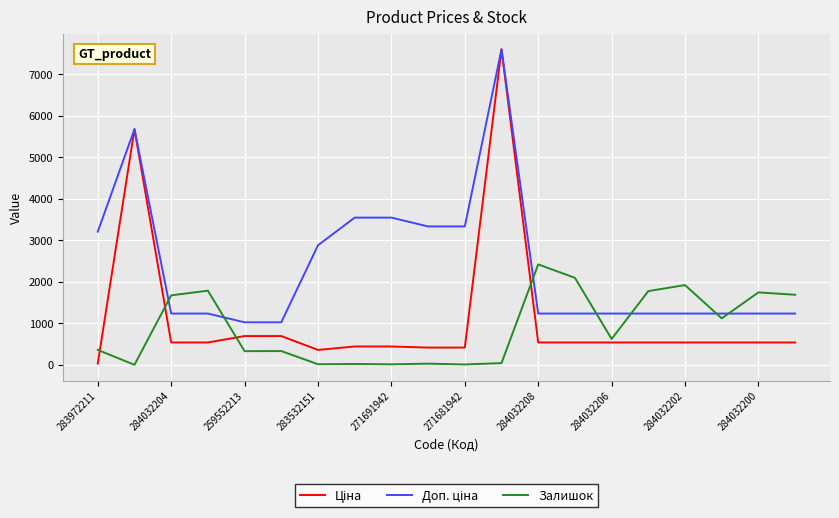

What is the greatest value displayed?

7596.5